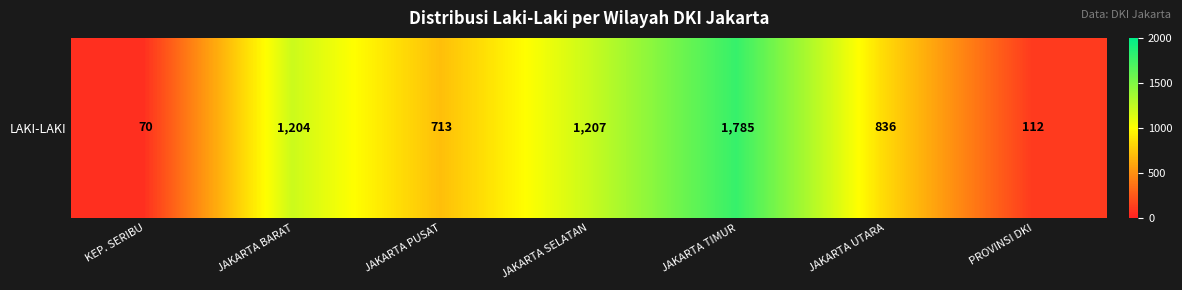

The chart shows a value of 70 at KEP. SERIBU. True or false?

True